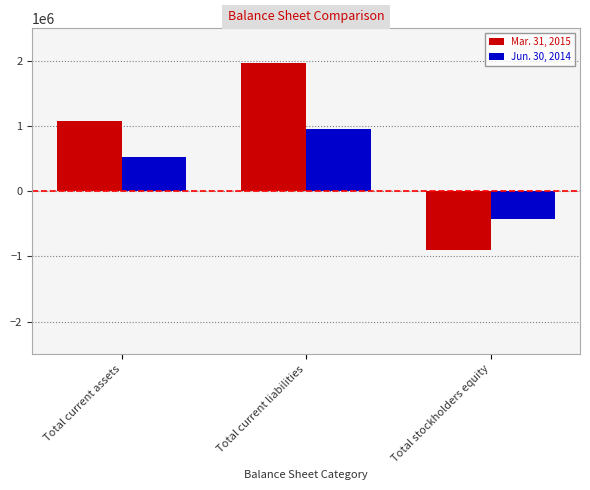

How many groups of bars are there?

3